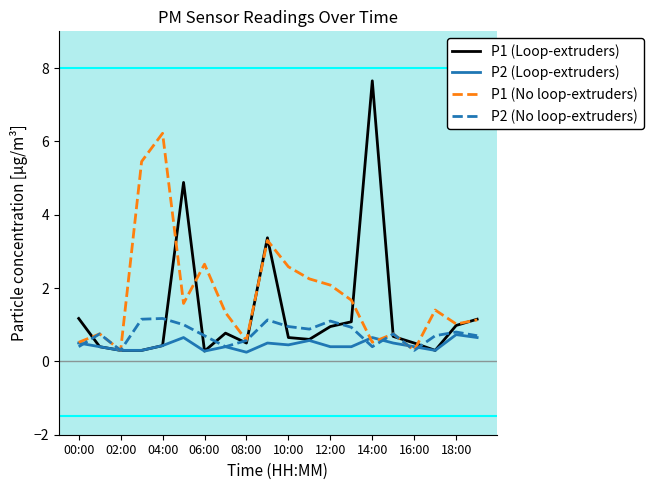

List the series in order of their overall mean, lowest first.

P2 (Loop-extruders), P2 (No loop-extruders), P1 (Loop-extruders), P1 (No loop-extruders)